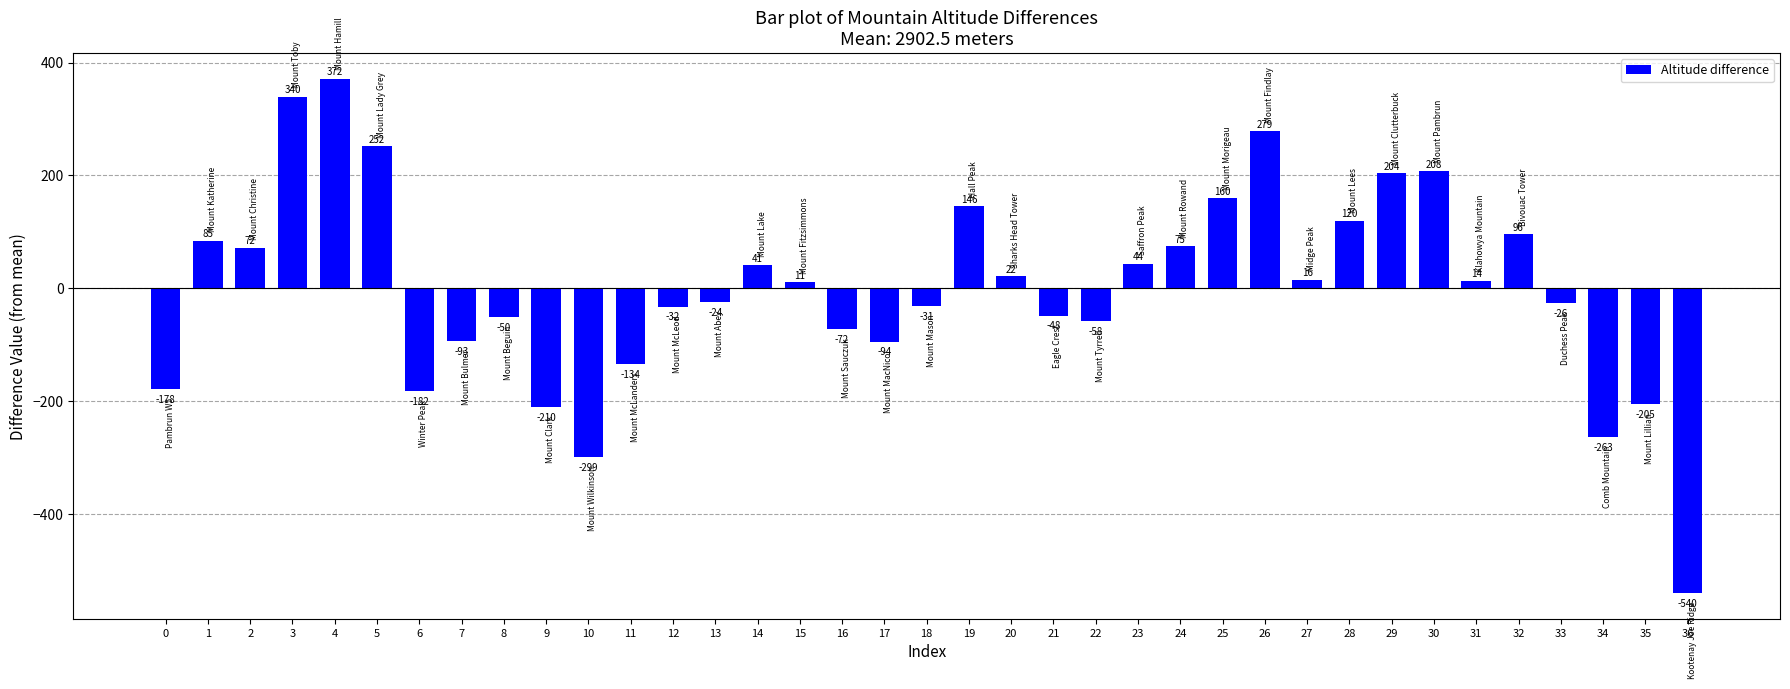

How many bars are there in total?

37